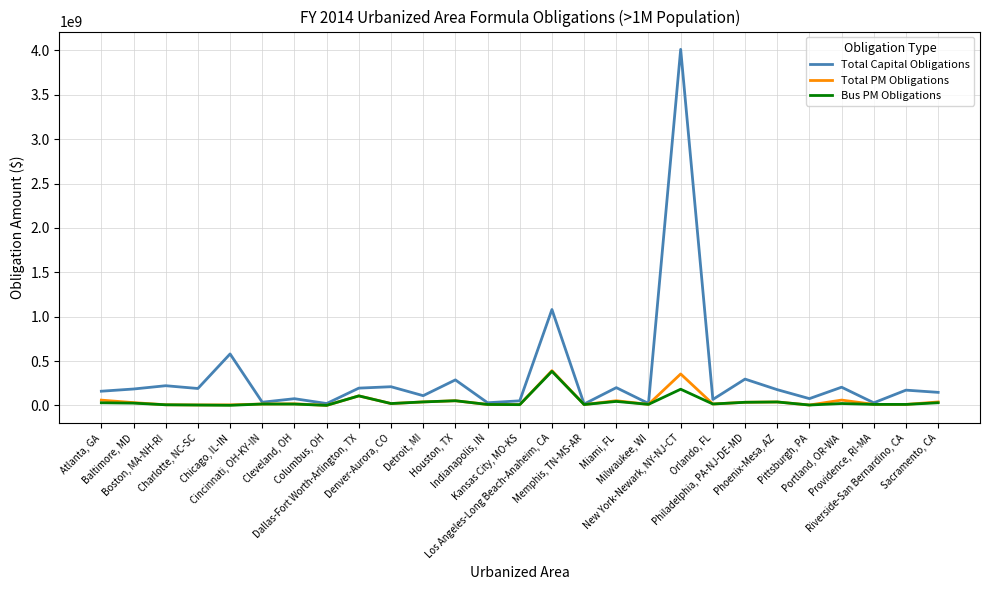

What is the sum of all Bus PM Obligations values?

1131775286